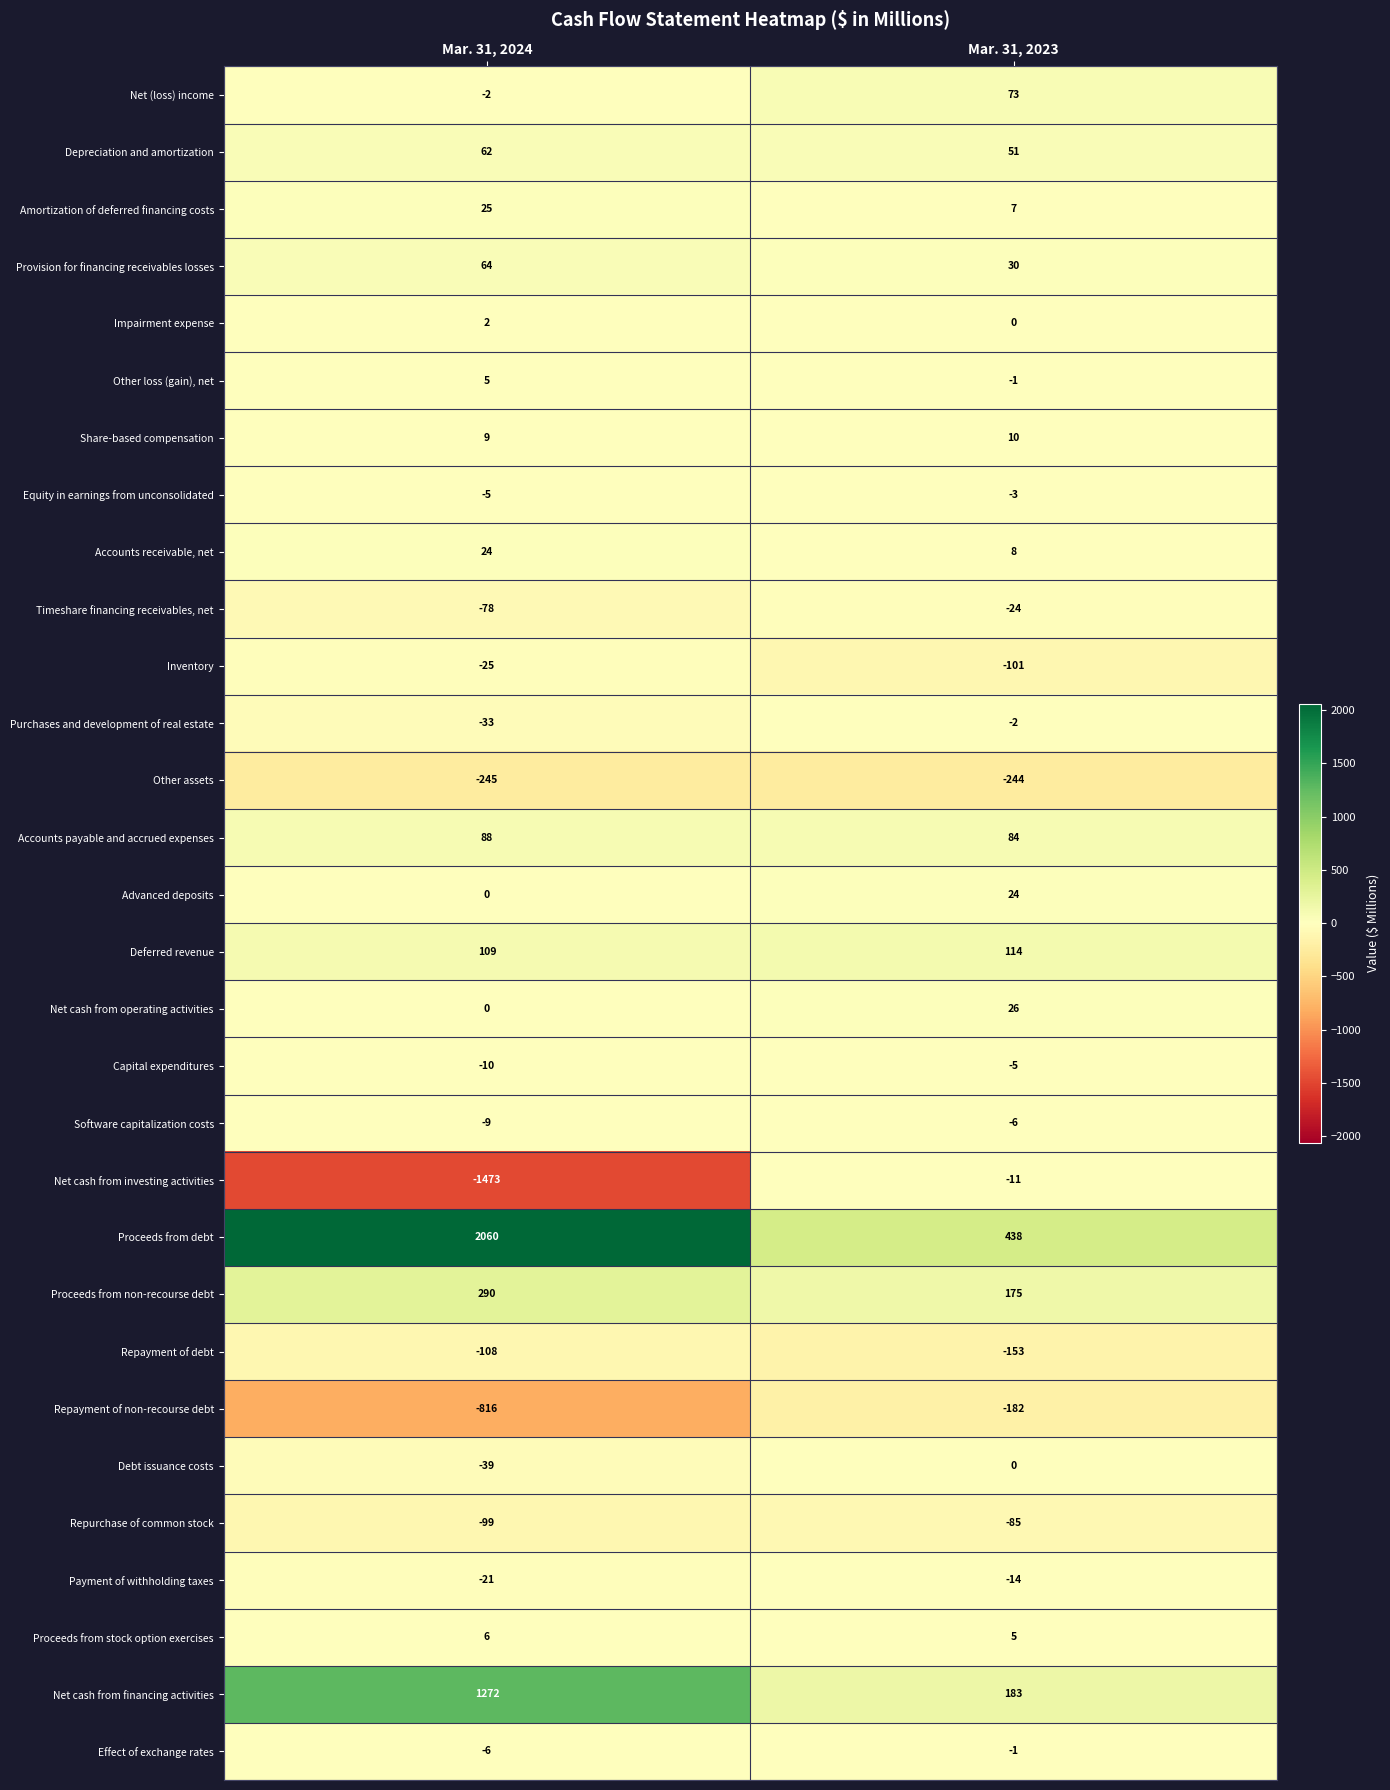

Which series has the widest spread of values?

Proceeds from debt